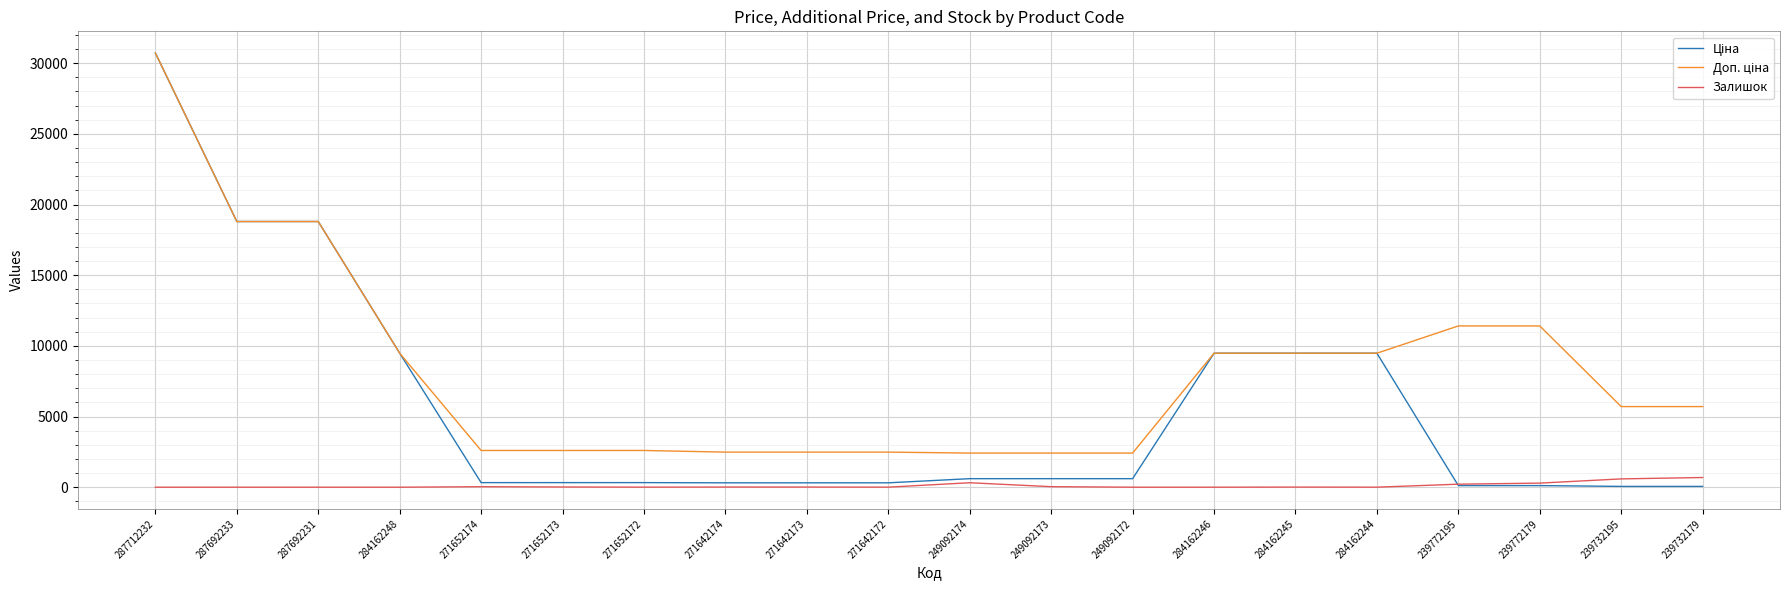

Which label corresponds to the largest value in the chart?

287712232